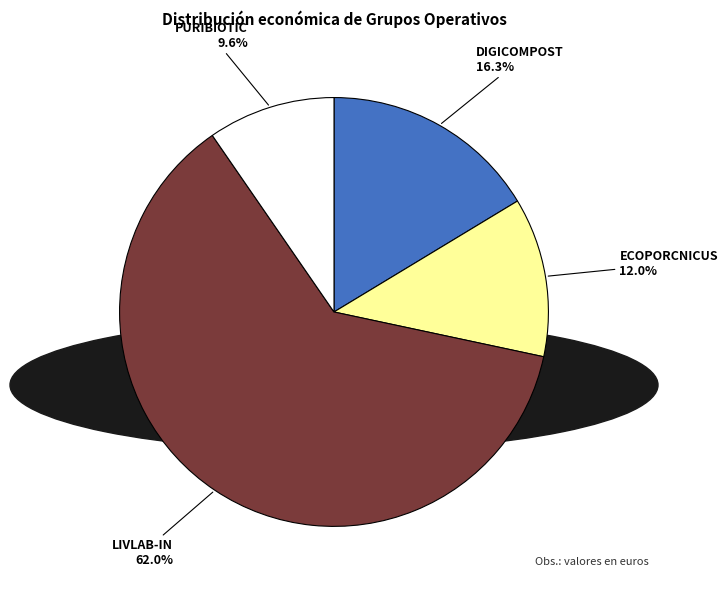

Is there any slice that represents more than half of the pie?

Yes